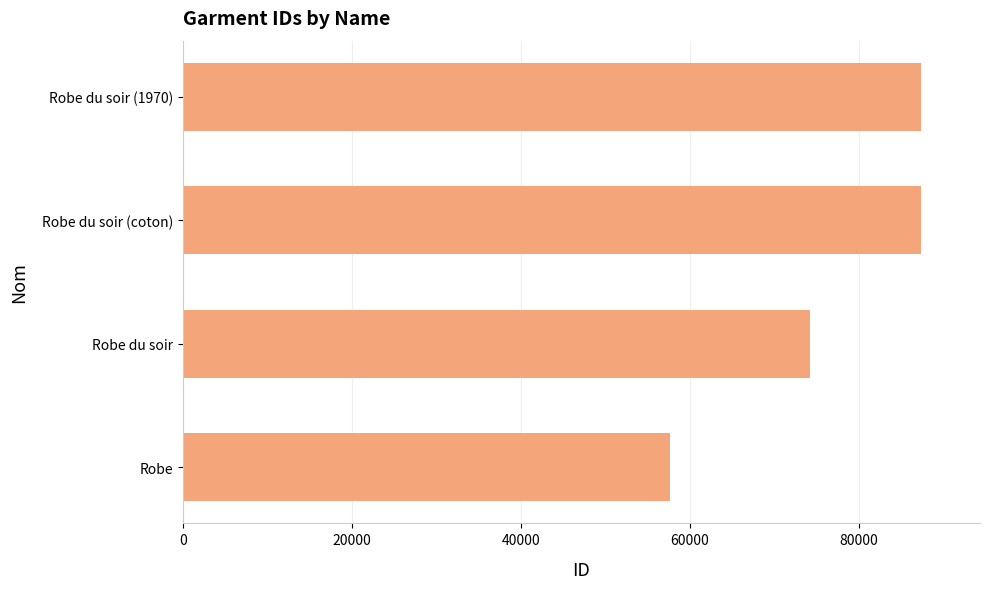

How many bars are there in total?

4